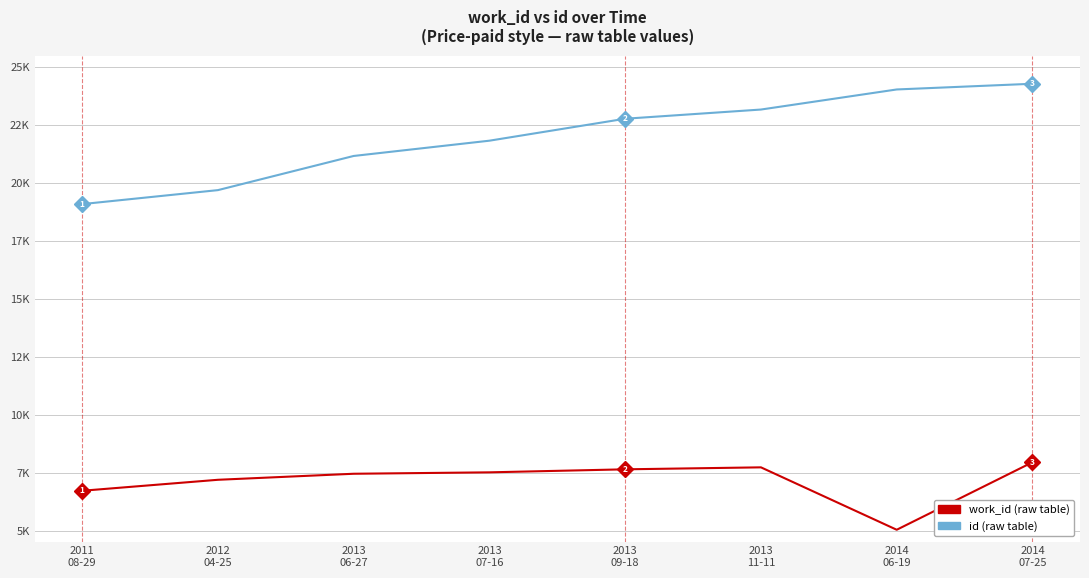

Is this an area chart (filled region under the line)?

No